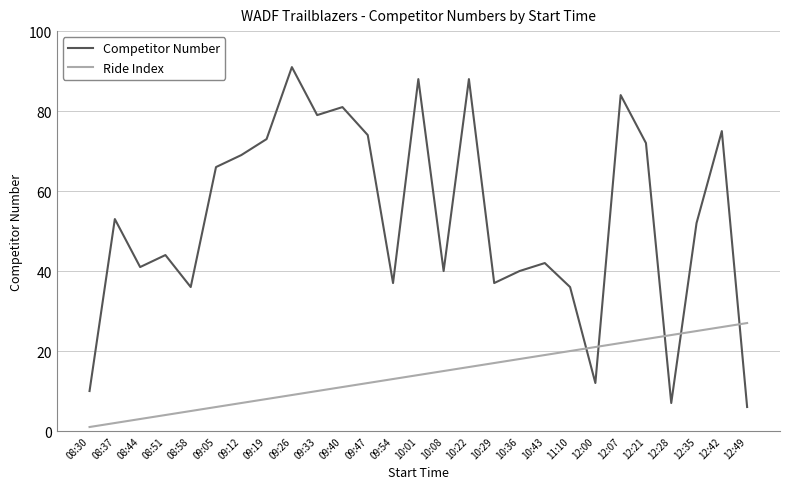

Reading right to left, list all the values displayed in this chart.

Competitor Number: 12:49=6	12:42=75	12:35=52	12:28=7	12:21=72	12:07=84	12:00=12	11:10=36	10:43=42	10:36=40	10:29=37	10:22=88	10:08=40	10:01=88	09:54=37	09:47=74	09:40=81	09:33=79	09:26=91	09:19=73	09:12=69	09:05=66	08:58=36	08:51=44	08:44=41	08:37=53	08:30=10
Ride Index: 12:49=27	12:42=26	12:35=25	12:28=24	12:21=23	12:07=22	12:00=21	11:10=20	10:43=19	10:36=18	10:29=17	10:22=16	10:08=15	10:01=14	09:54=13	09:47=12	09:40=11	09:33=10	09:26=9	09:19=8	09:12=7	09:05=6	08:58=5	08:51=4	08:44=3	08:37=2	08:30=1